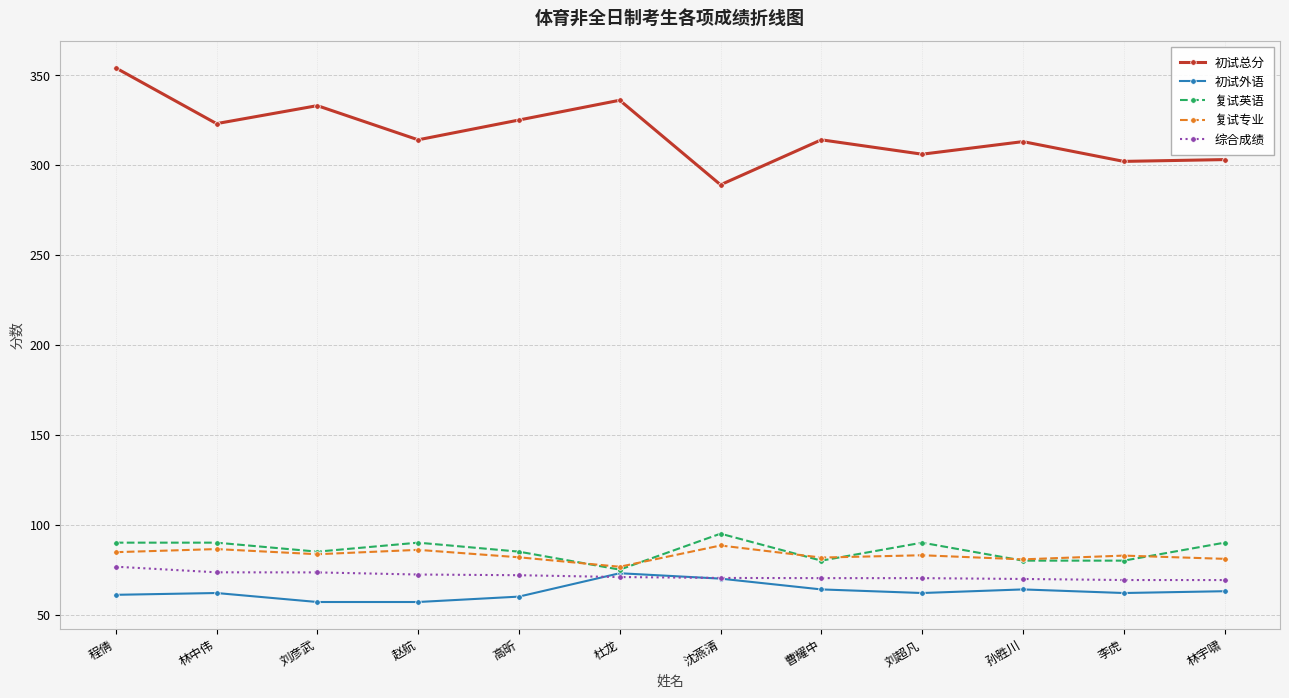

At which category does 初试总分 reach its first local valley?

林中伟